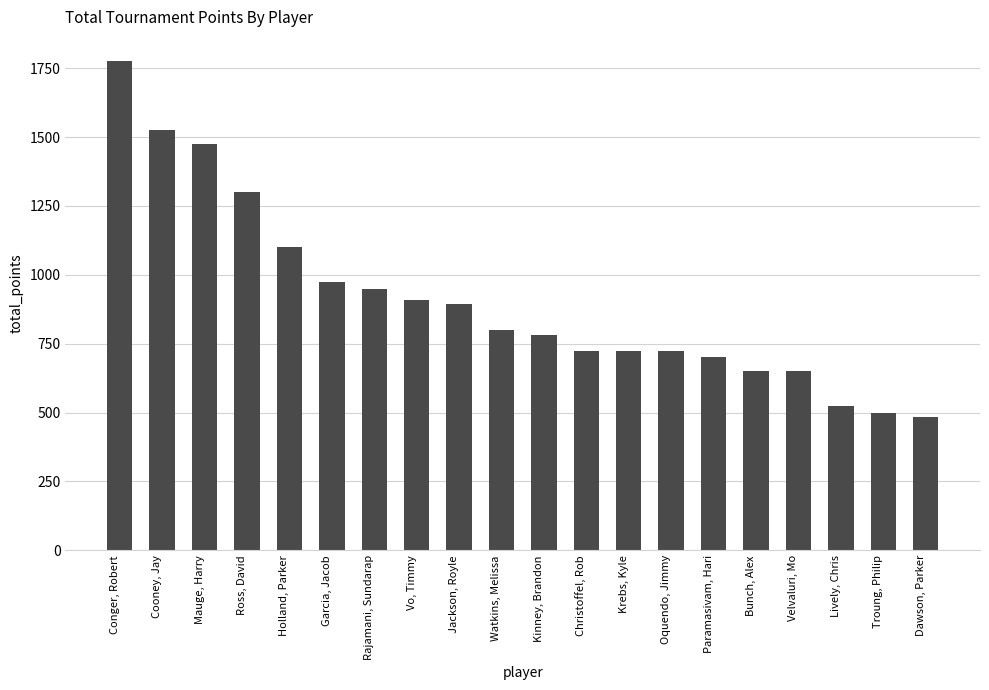

Reading right to left, list all the values displayed in this chart.

485	500	525	650	650	700	725	725	725	780	800	895	910	950	975	1100	1300	1475	1525	1775